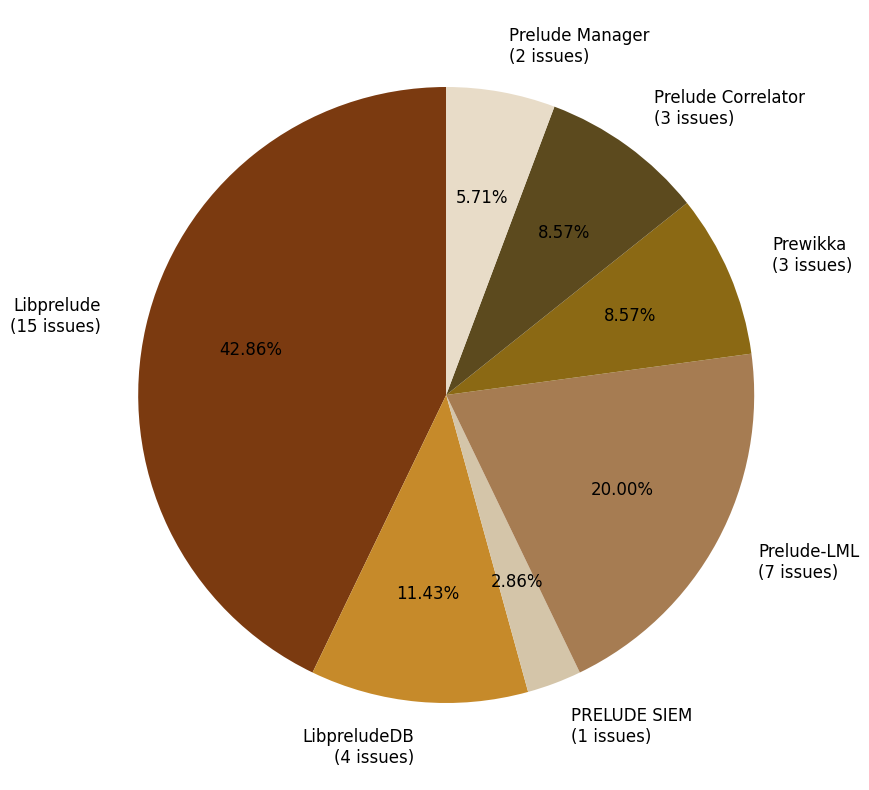

Which has a higher value, Prelude Manager (2 issues) or Prewikka (3 issues)?

Prewikka (3 issues)